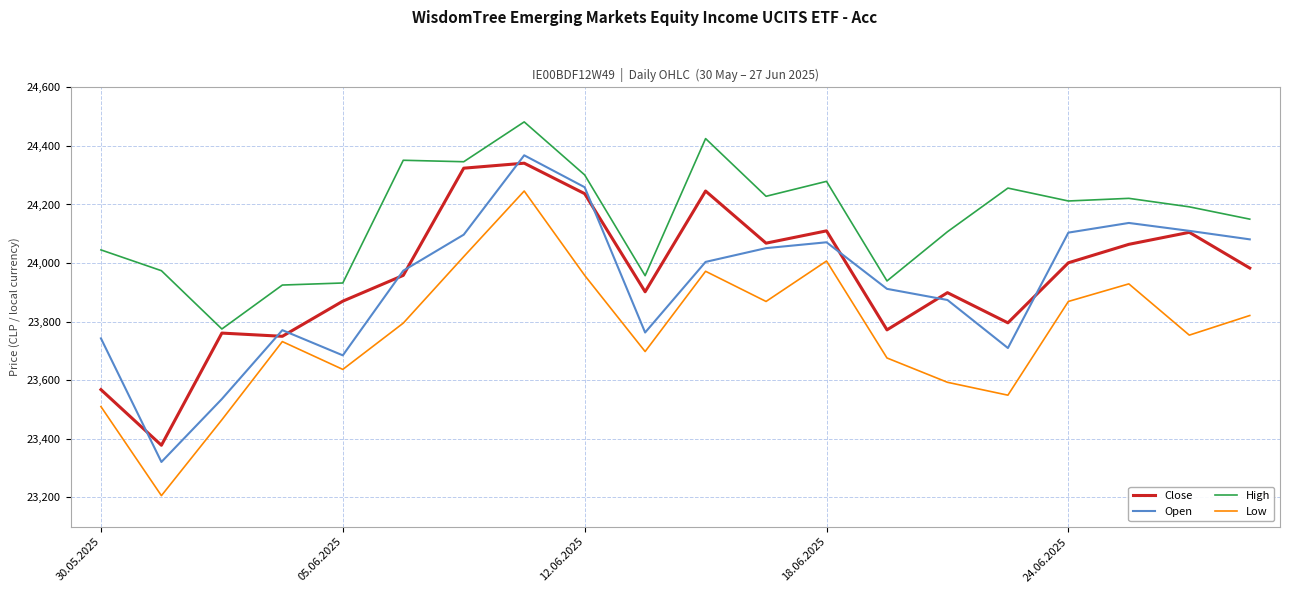

How many lines are shown in the chart?

4